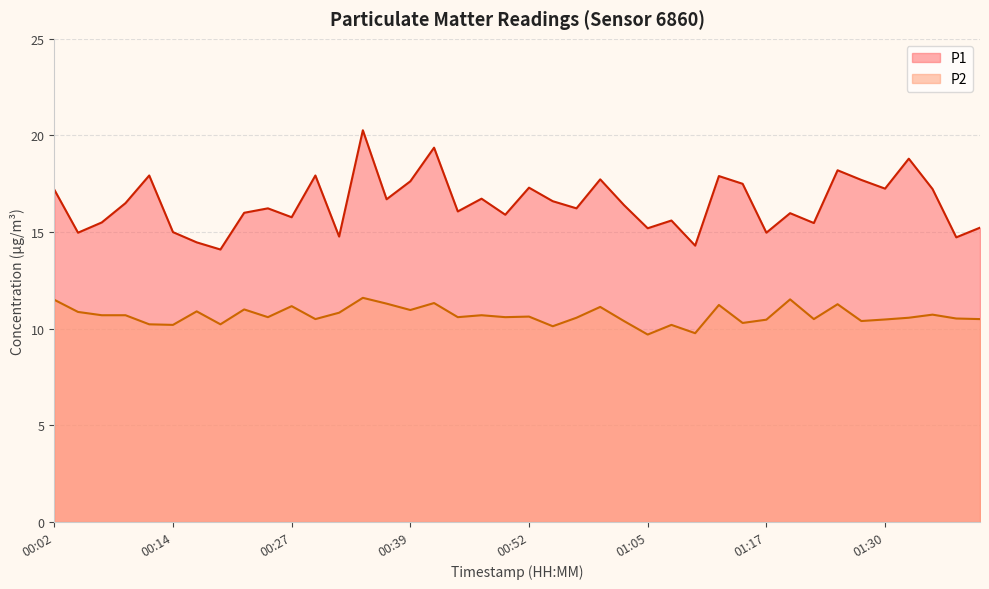

How many interior local valleys does the P2 series have?

13